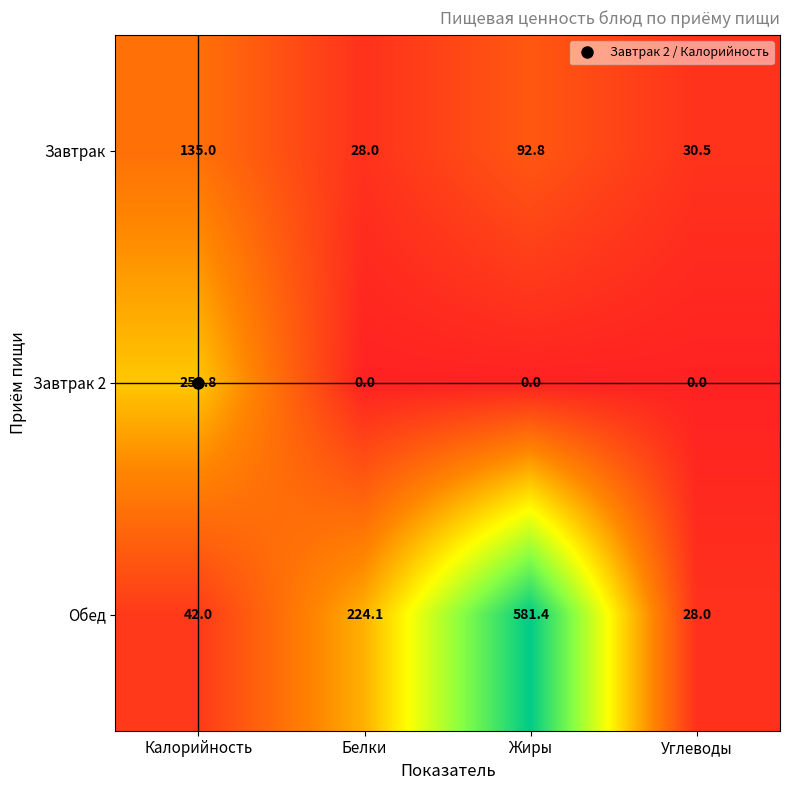

Is it true that Обед equals 41.2 at Углеводы?

False